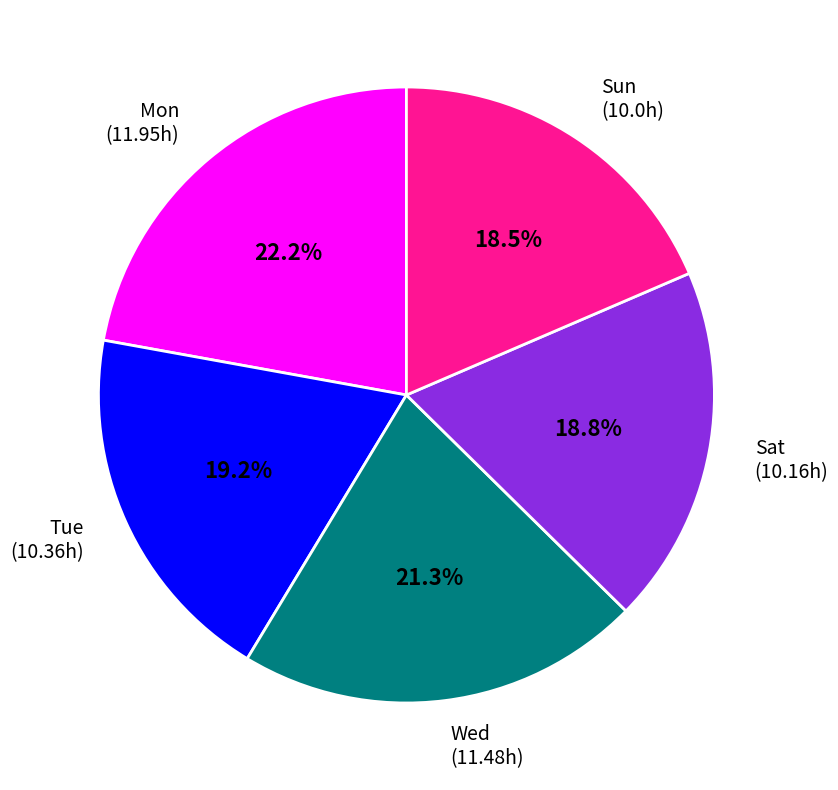

Between Sat (10.16h) and Wed (11.48h), which is larger?

Wed (11.48h)